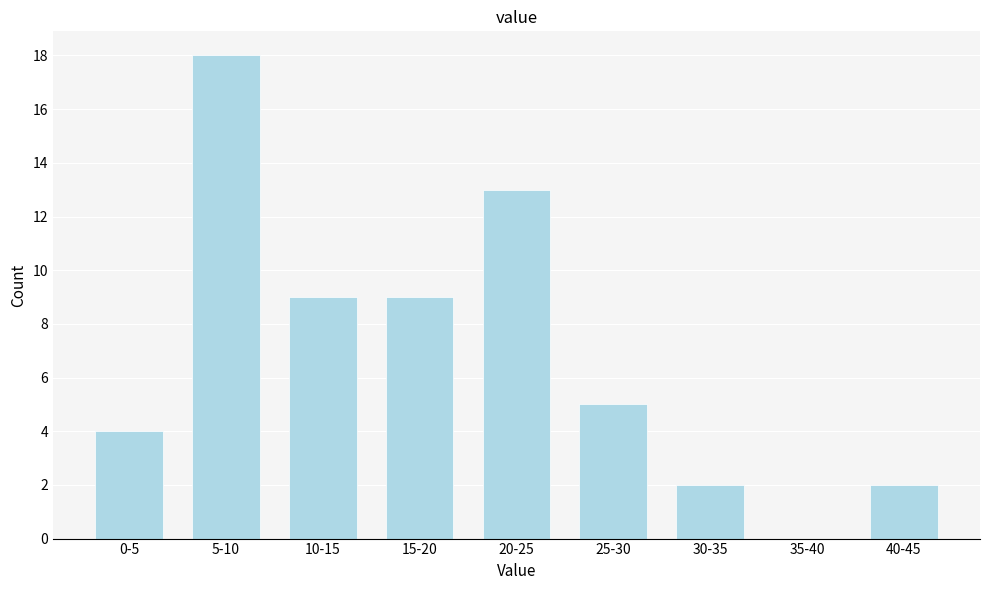

Reading left to right, extract all data points from this chart.

0-5=4	5-10=18	10-15=9	15-20=9	20-25=13	25-30=5	30-35=2	35-40=0	40-45=2